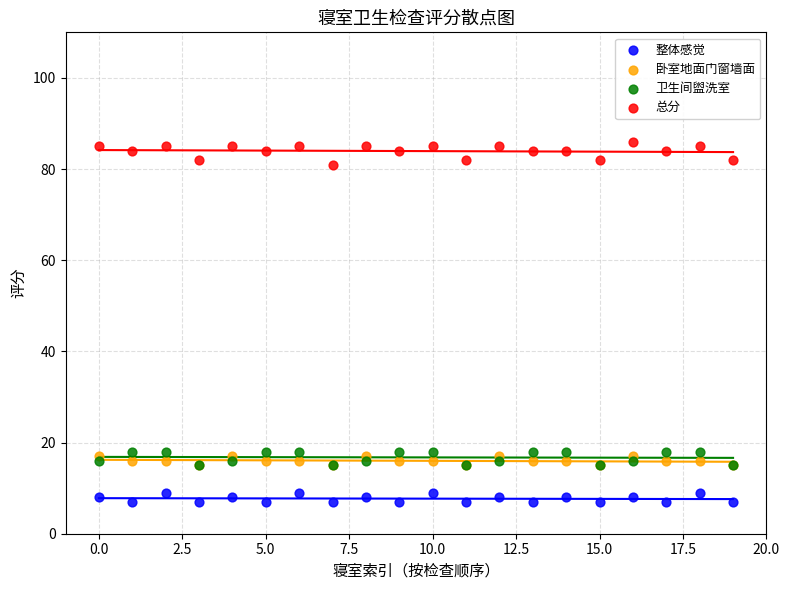

Which series has the widest spread of Y values?

总分